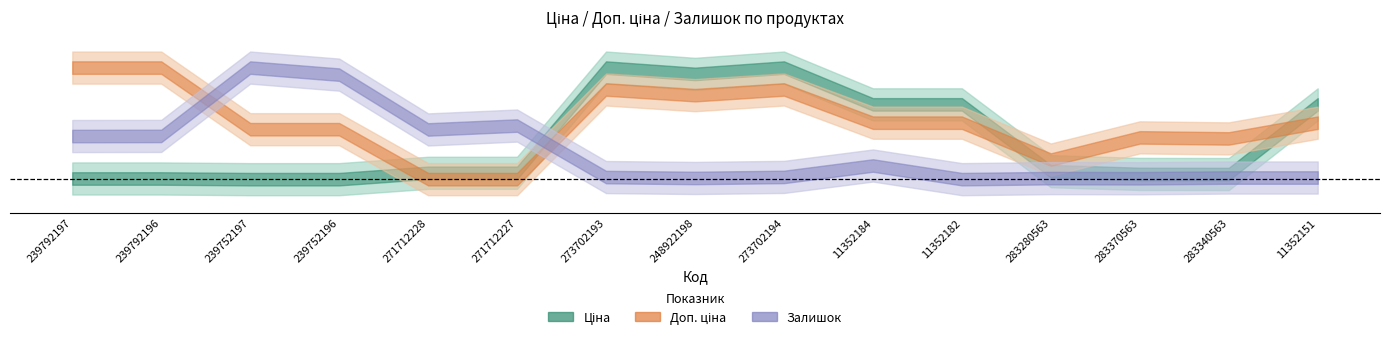

How many interior local peaks does the Доп. ціна series have?

3